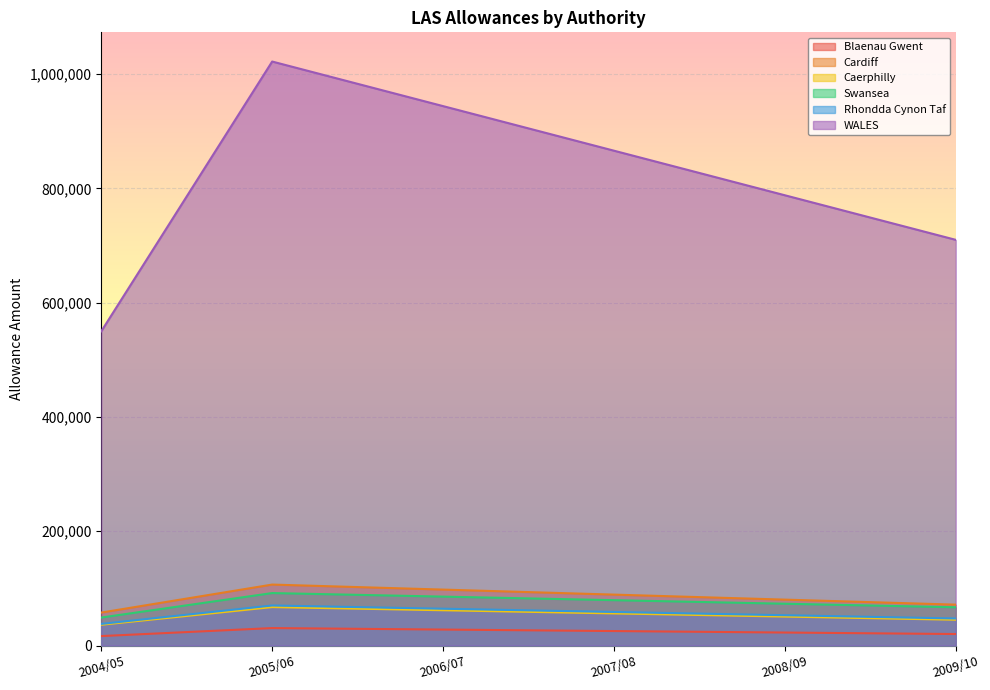

In Swansea, how many points are higher than both neighbors (excluding endpoints)?

1